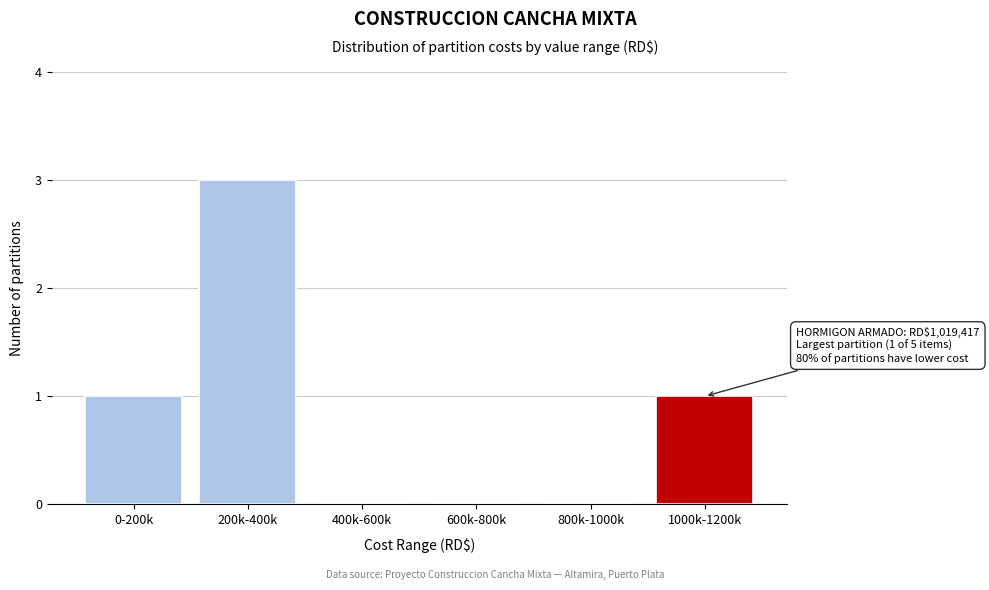

Reading left to right, transcribe all the data shown in this chart.

0-200k=1	200k-400k=3	400k-600k=0	600k-800k=0	800k-1000k=0	1000k-1200k=1